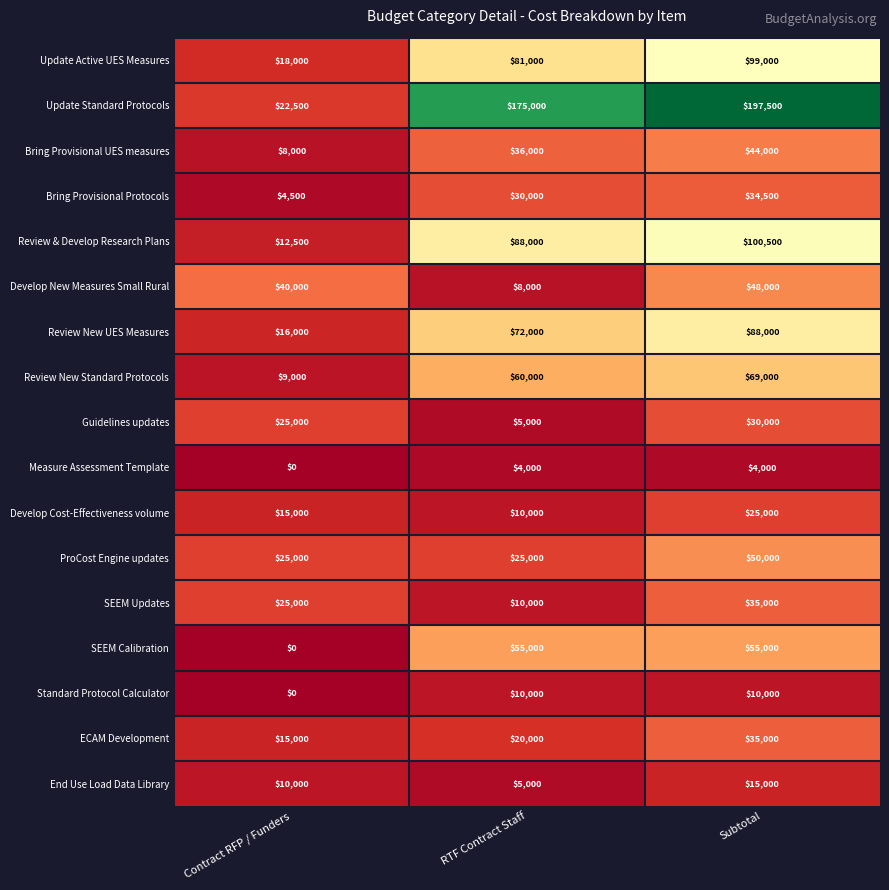

Which series has the largest total across all categories?

Update Standard Protocols